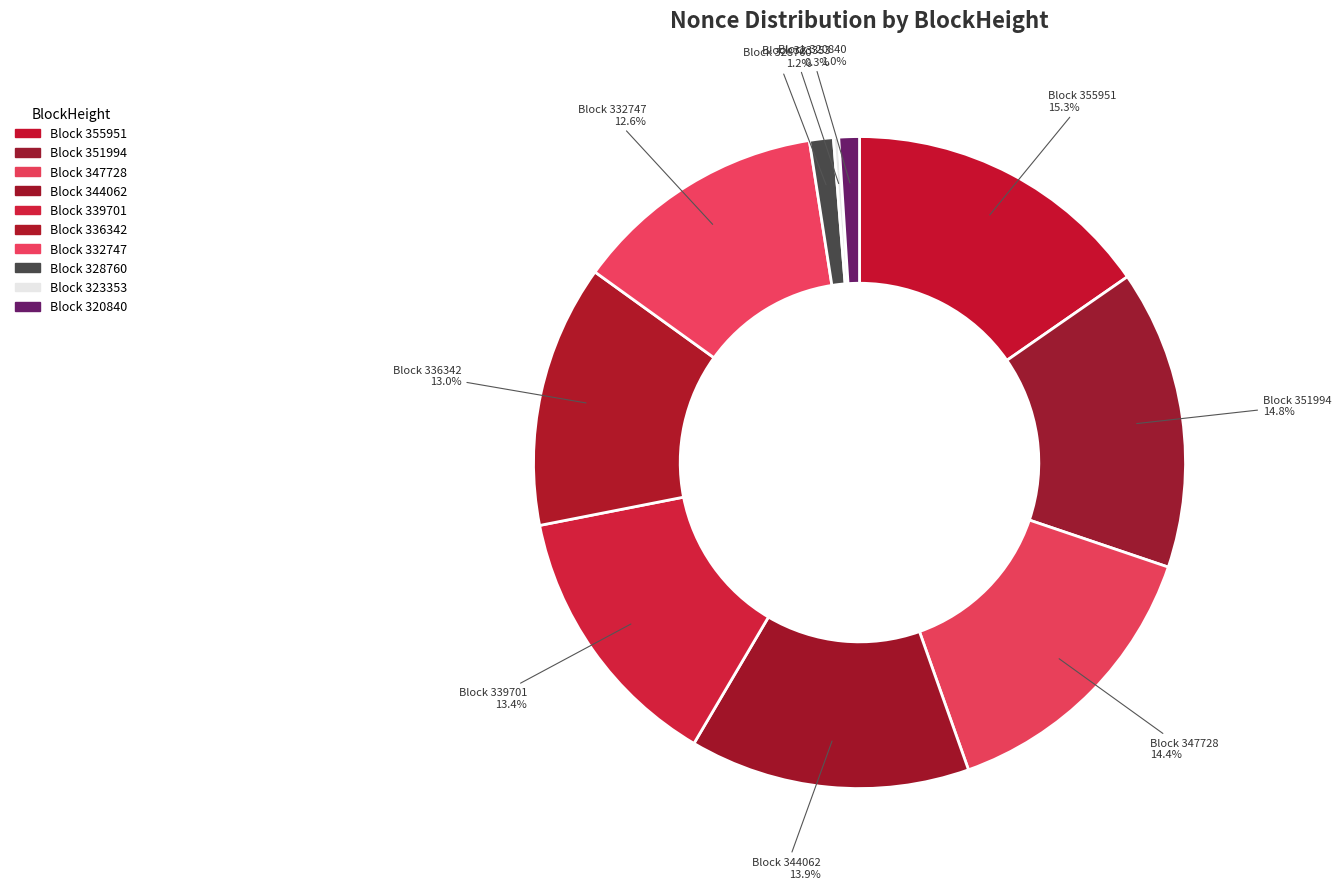

Which has a higher value, Block 355951 or Block 320840?

Block 355951